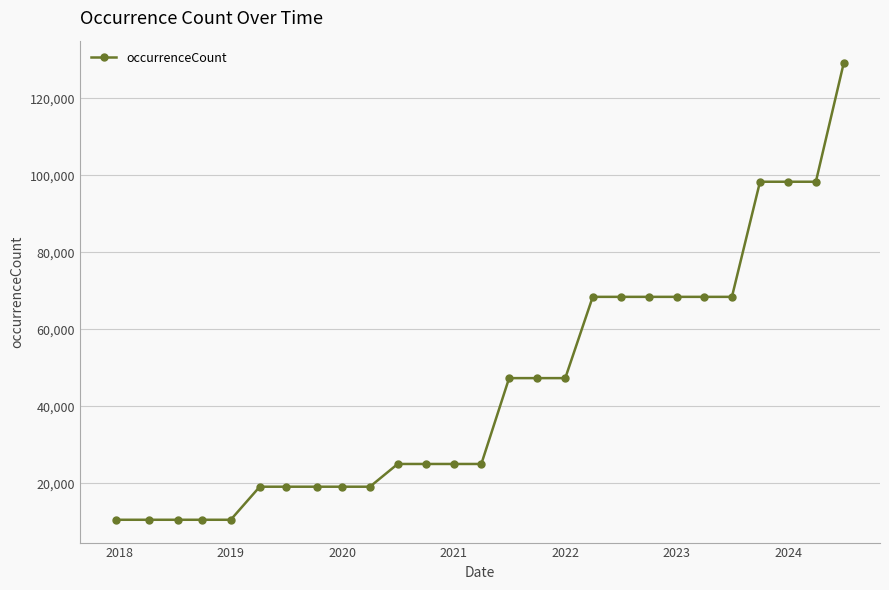

What is the difference between the second highest and second lowest values?

87839